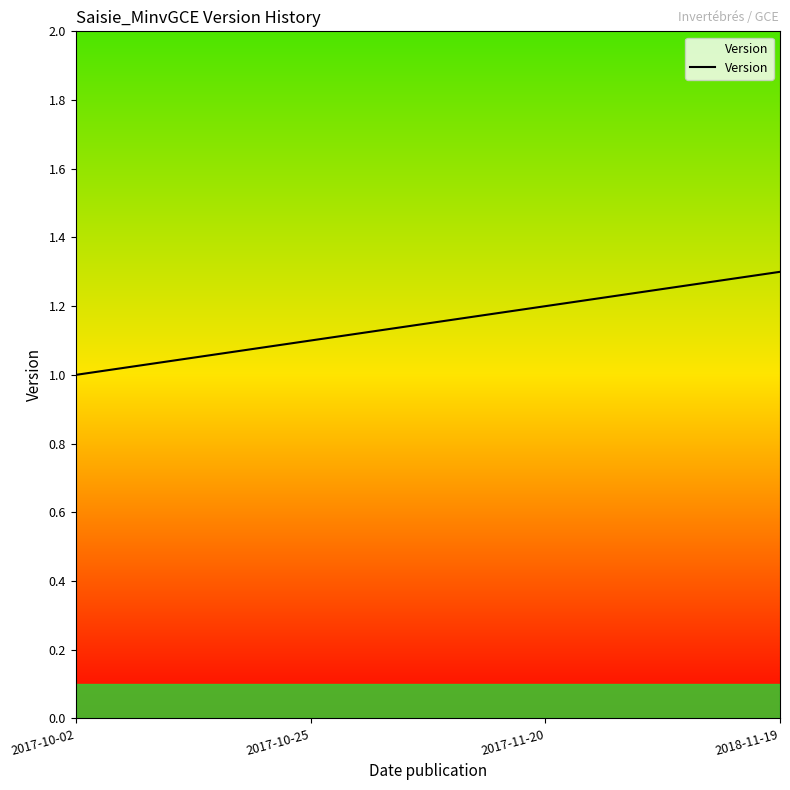

What is the sum of all values?

4.6